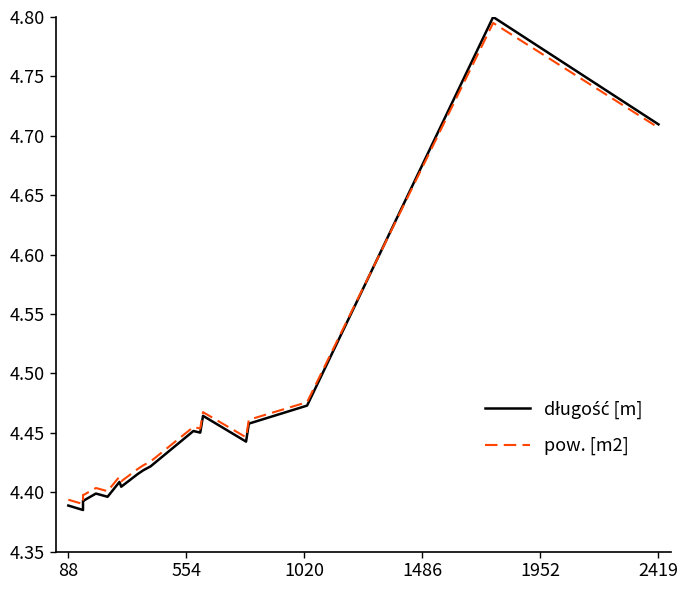

In pow. [m2], how many points are lower than both neighbors (excluding endpoints)?

6